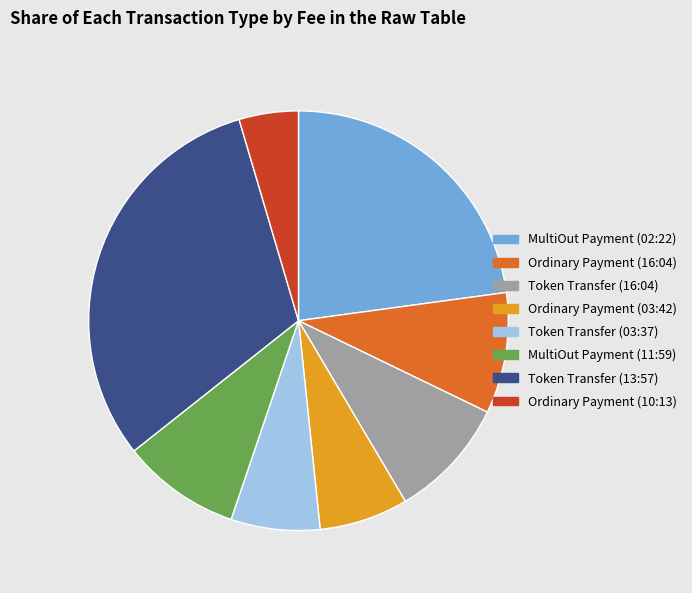

Combined, do Token Transfer (13:57) and Token Transfer (03:37) account for over 50%?

No